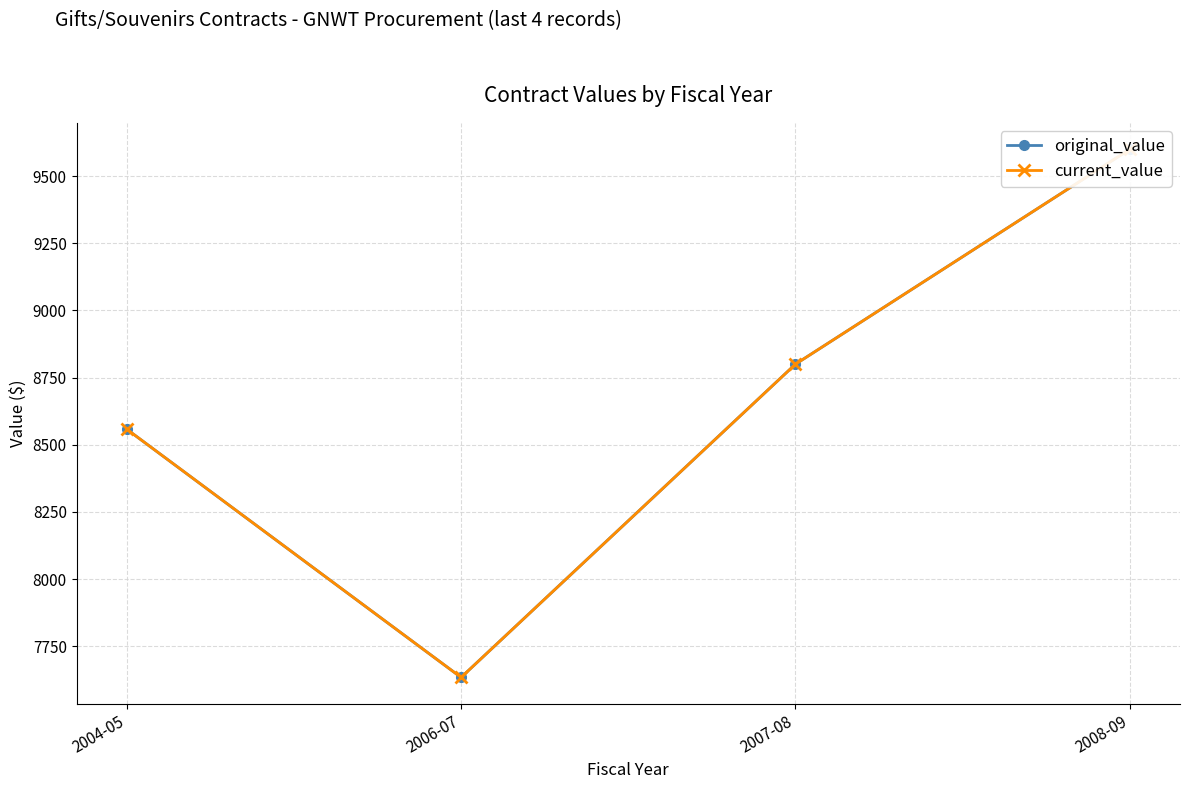

Where does the original_value series first go above 8800?

2008-09